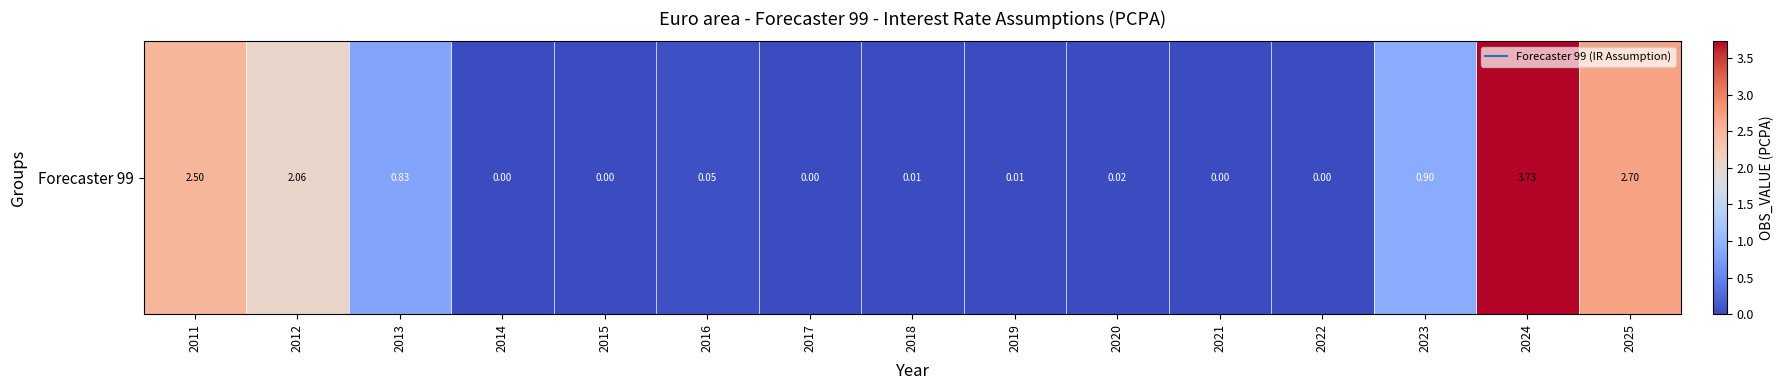

List the labels in order of value, largest first.

2024, 2025, 2011, 2012, 2023, 2013, 2016, 2020, 2018, 2019, 2014, 2015, 2017, 2021, 2022